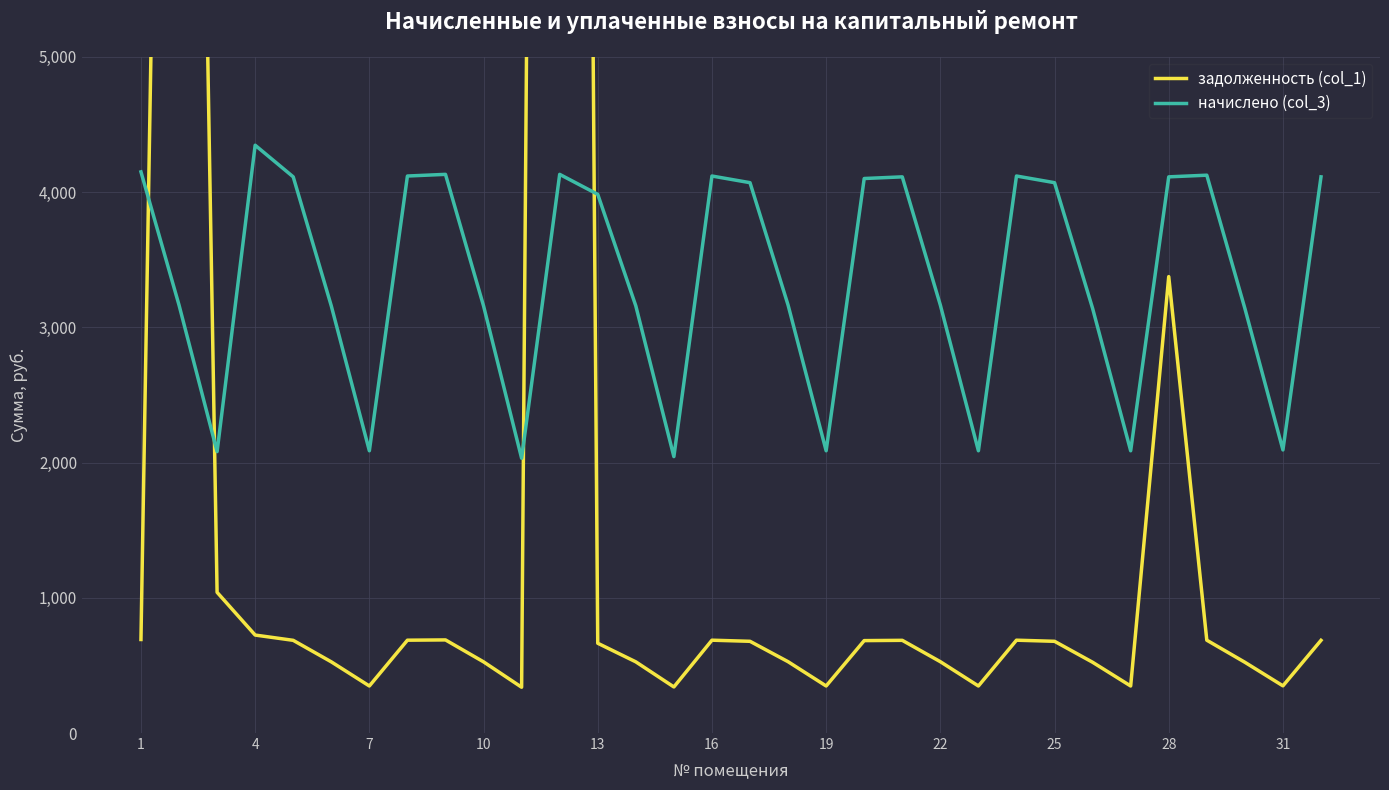

Which series ends up on top after the final intersection of начислено (col_3) and задолженность (col_1)?

начислено (col_3)